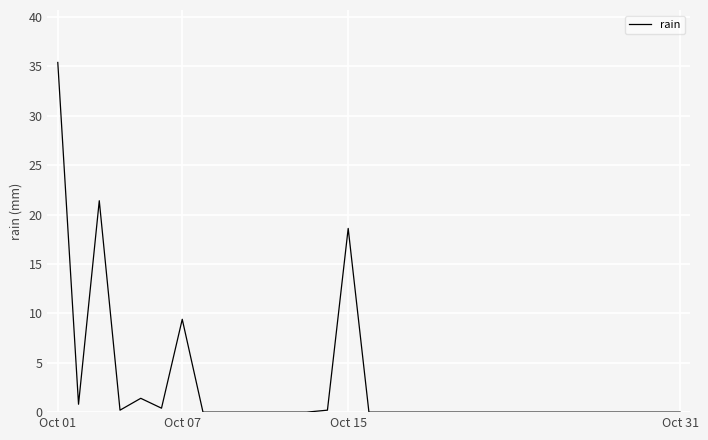

How many categories are shown in the chart?

31